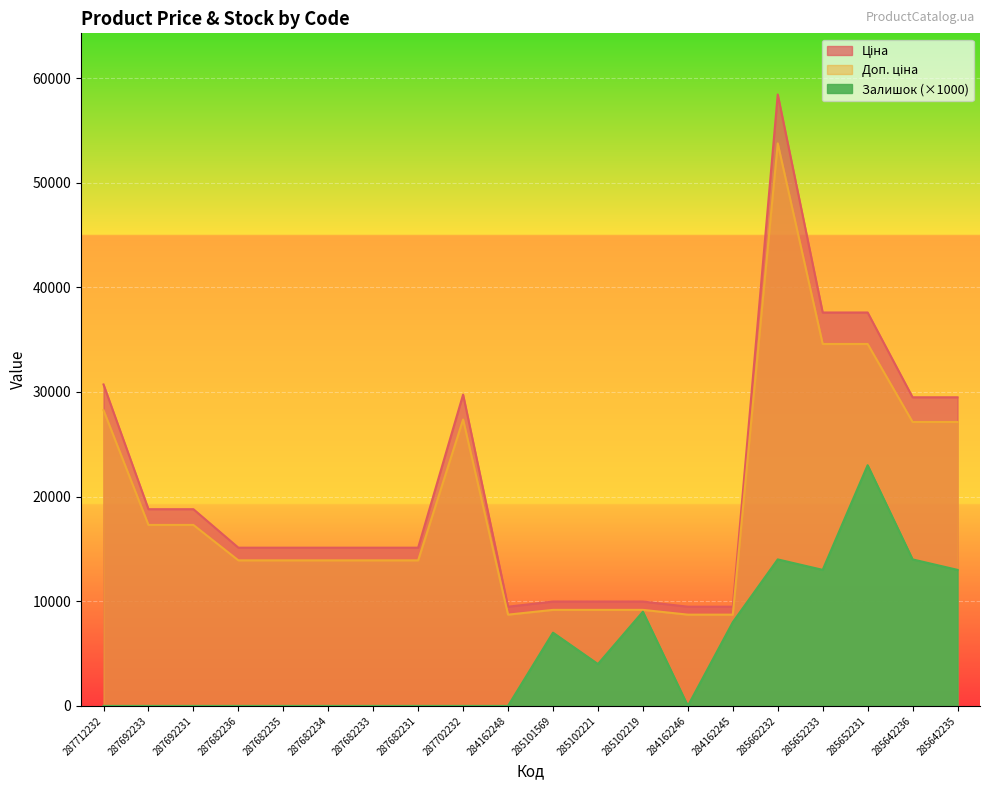

True or false: Ціна has a value of 79503.5 at 285662232.

False